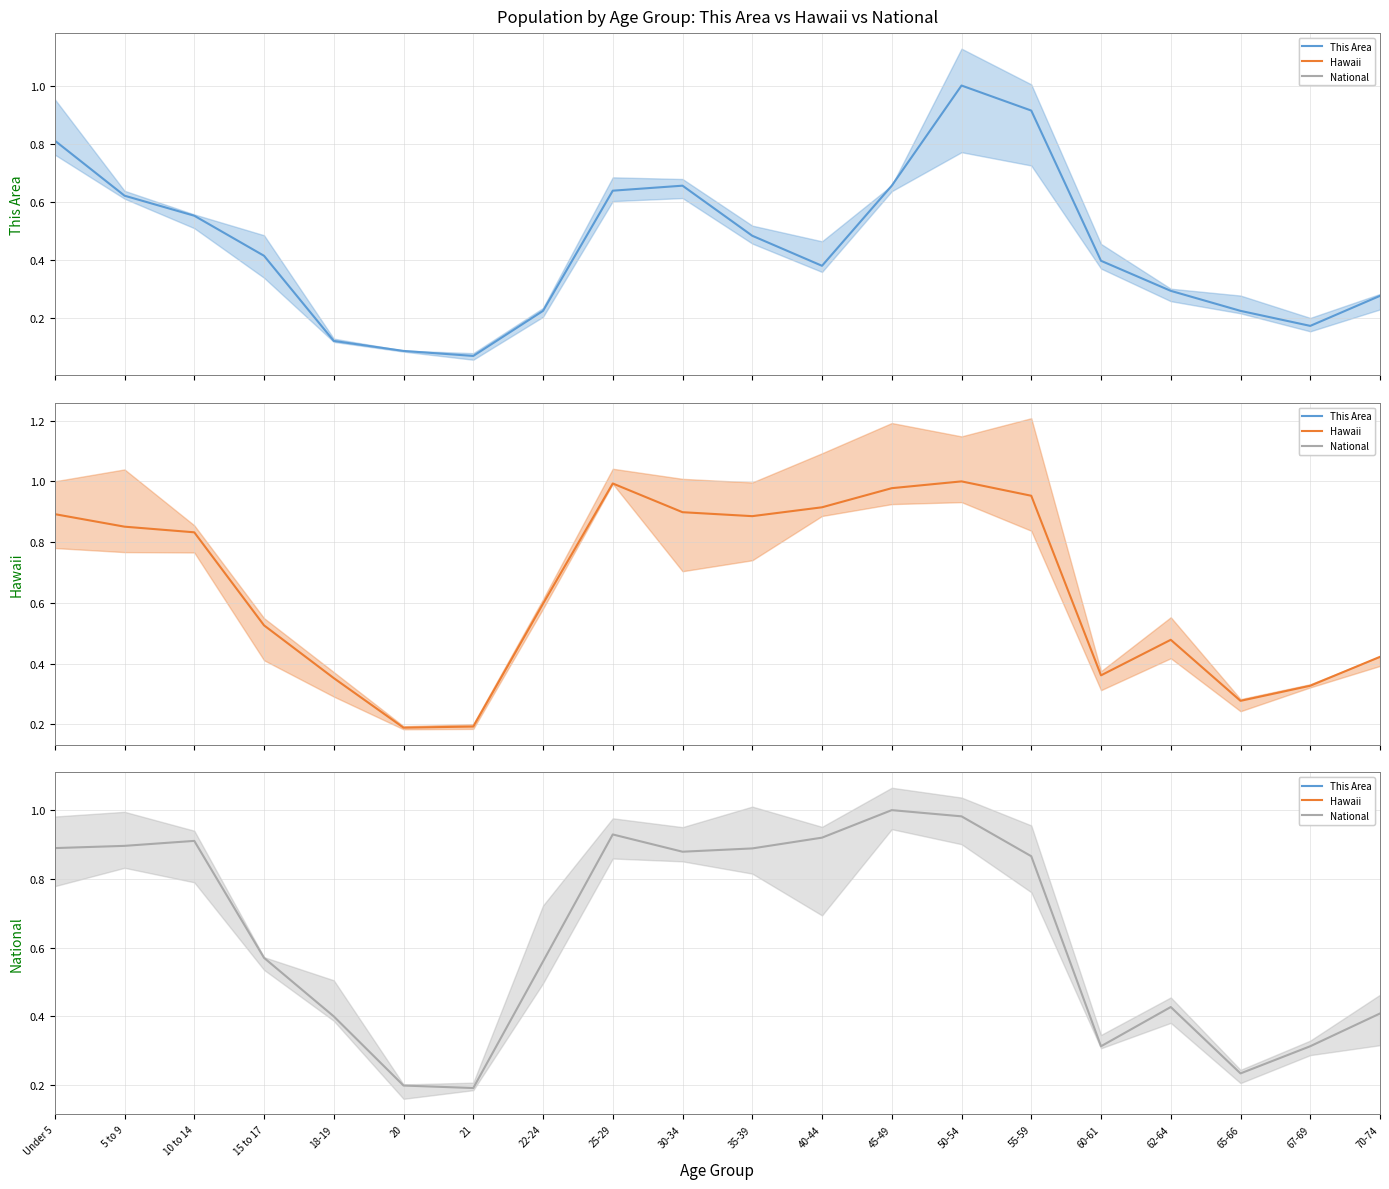

Which series has the widest spread of values?

This Area